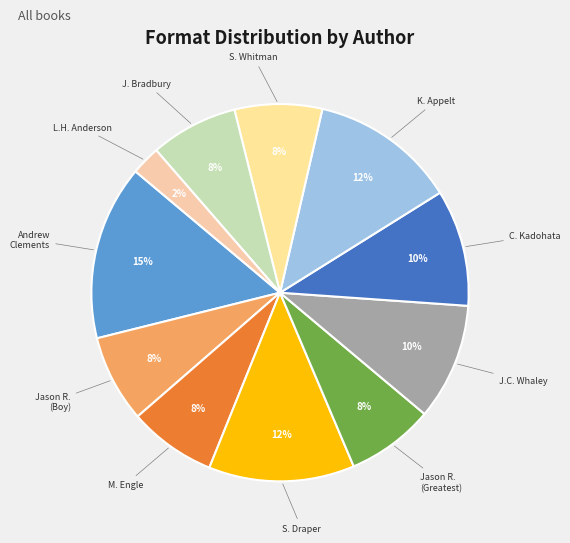

How many segments does this pie chart have?

11